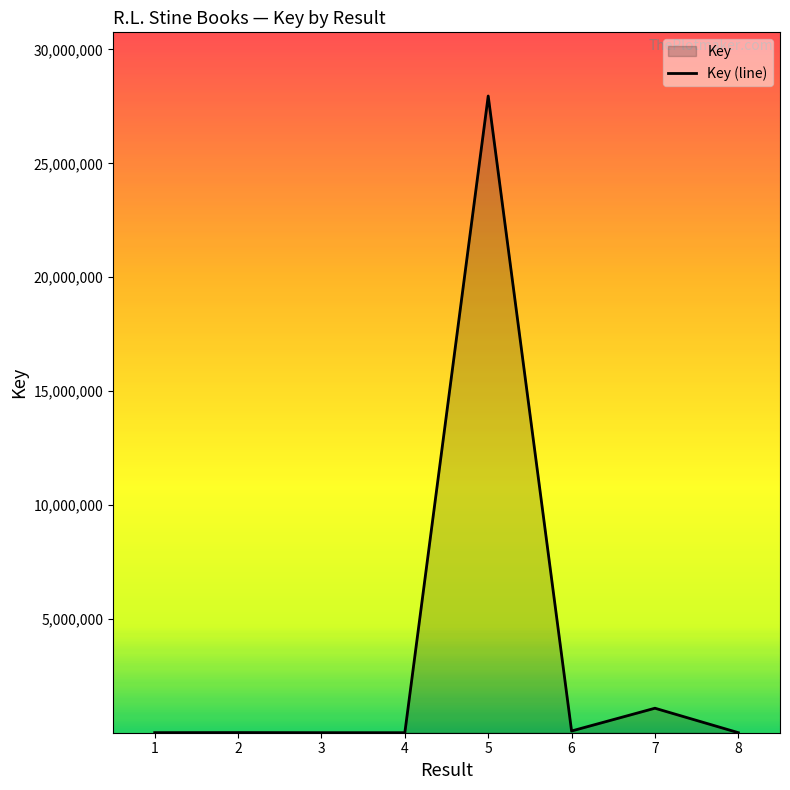

Approximately how many times larger is the value at 5 compared to 1?

6526.9